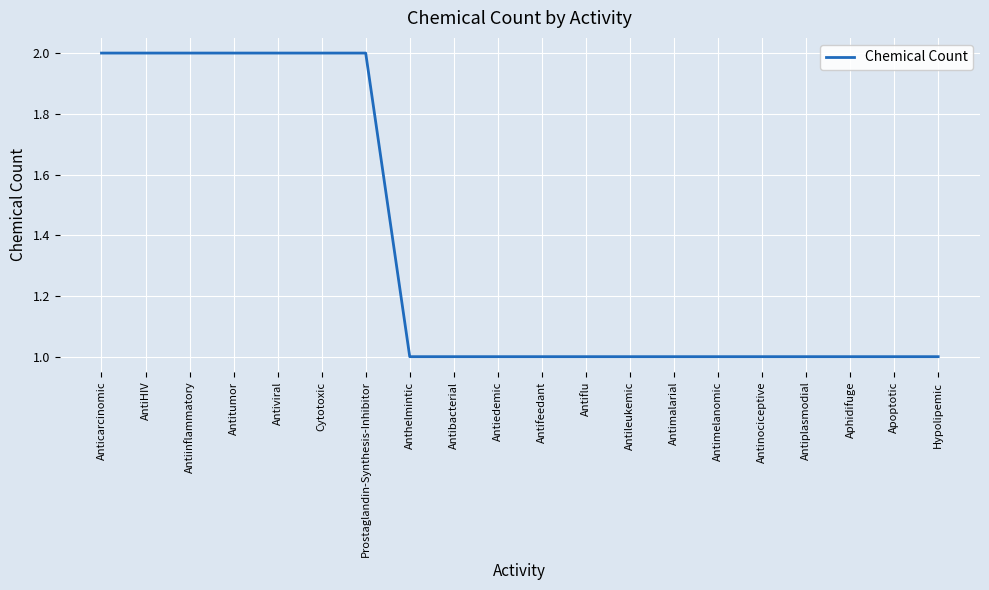

The chart shows a value of 1 at Cytotoxic. True or false?

False